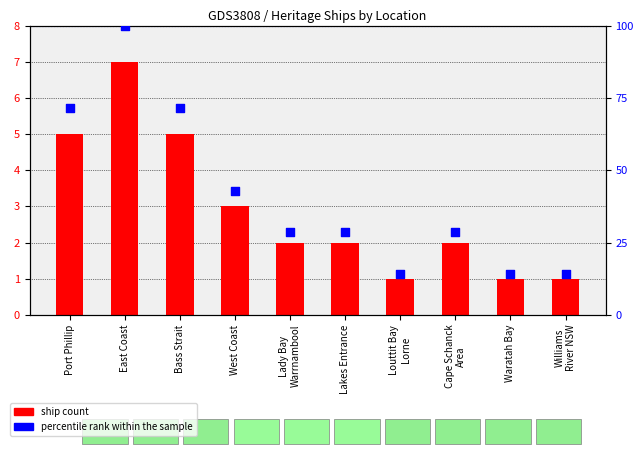

Which series has the largest Y range (max minus min)?

percentile rank within the sample